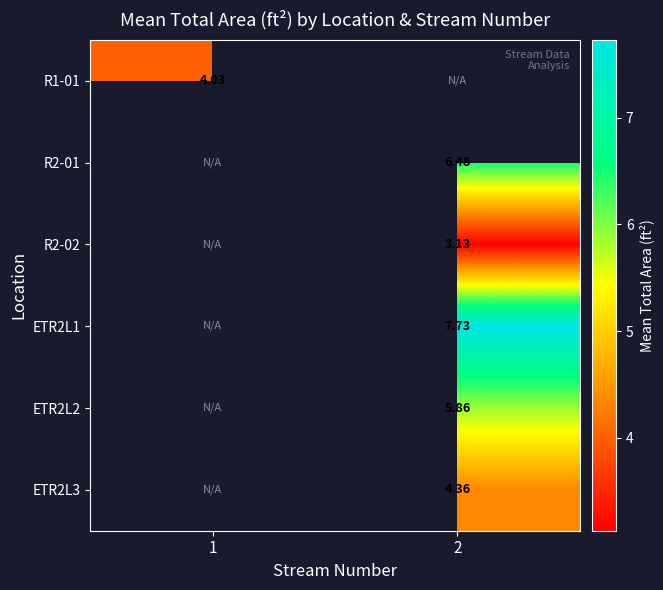

How many categories are shown in the chart?

2